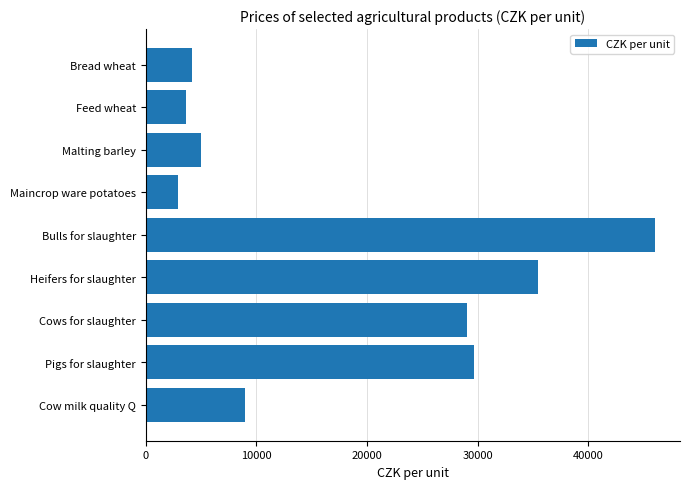

What is the difference between the maximum and minimum values?

43039